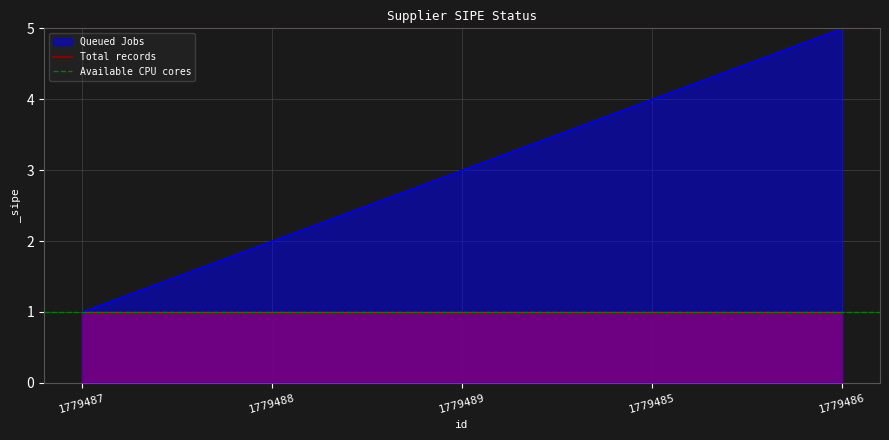

What is the sum of the Available CPU cores values at 1779487 and 1779488?

2